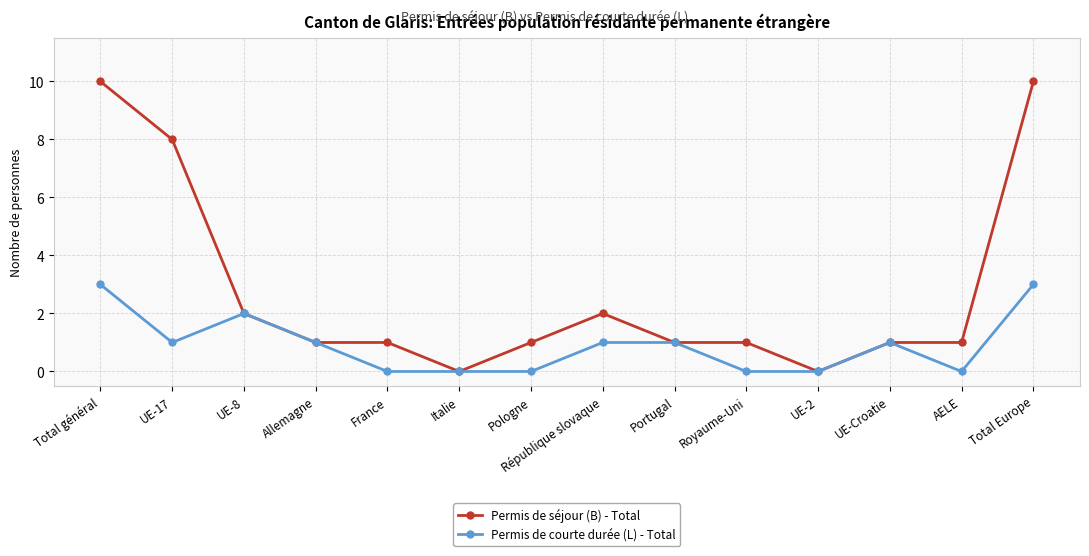

The Permis de courte durée (L) - Total series shows 0 at Italie. True or false?

True